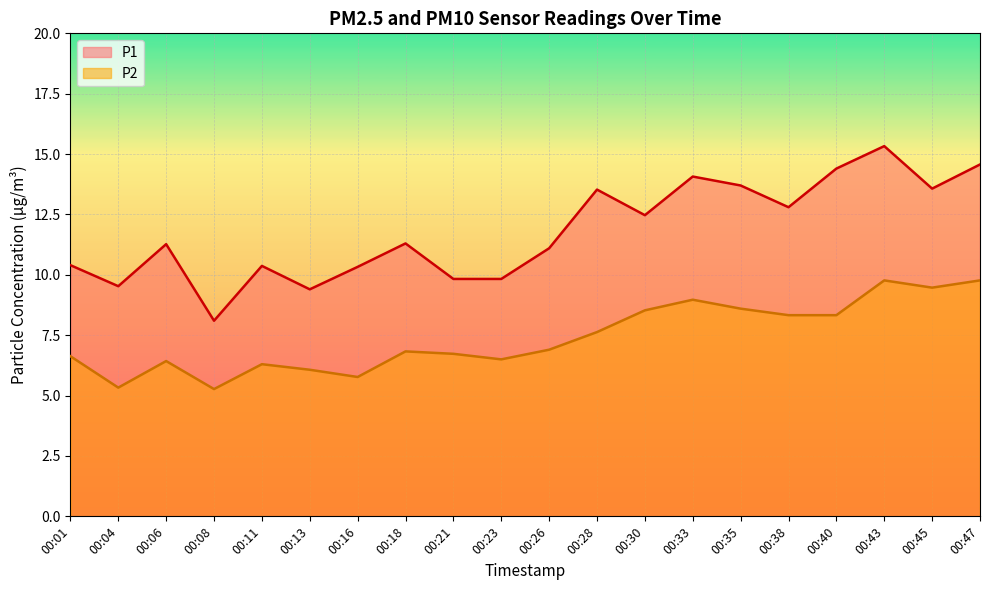

What is the sum of the P2 values at 00:30 and 00:16?

14.3